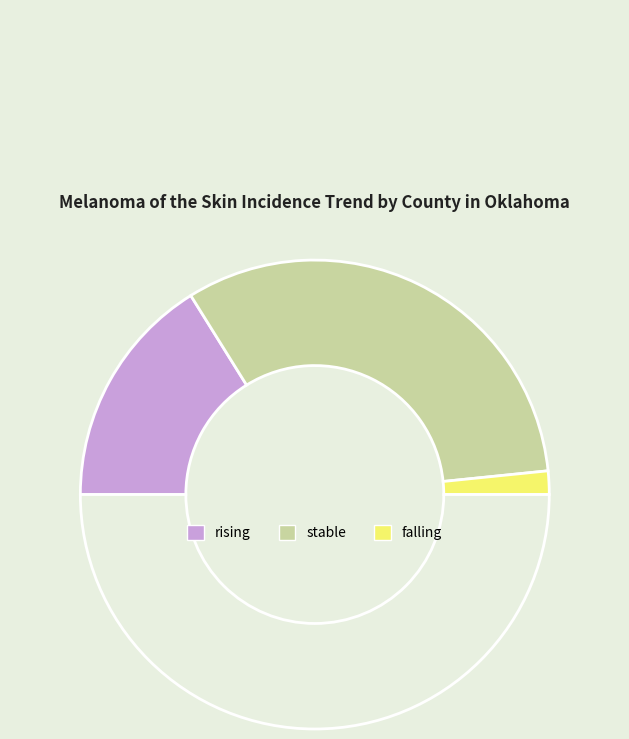

To the nearest percent, what is the difference between the largest and smallest slice percentages?

61%